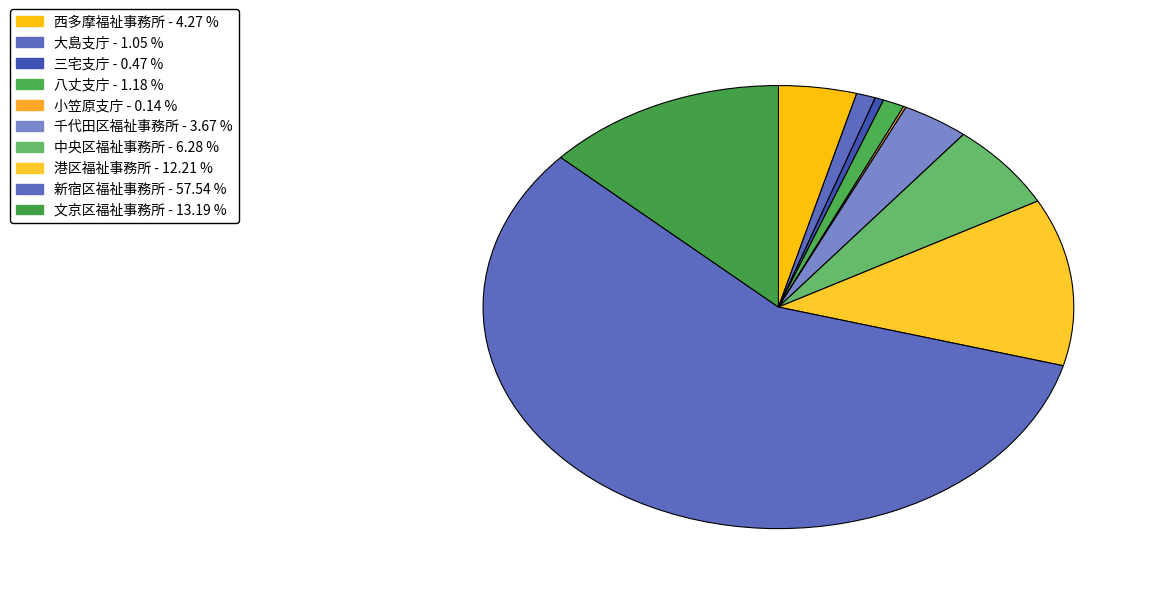

To the nearest percent, what portion does 千代田区福祉事務所 represent?

4%